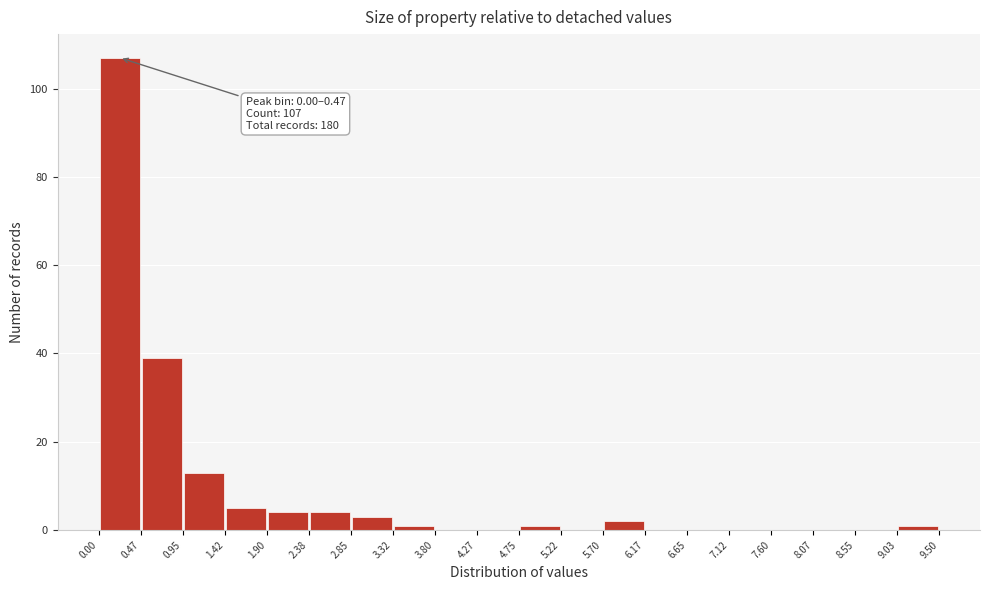

Over which range of the x-axis is the bar tallest?

0.00 to 0.47